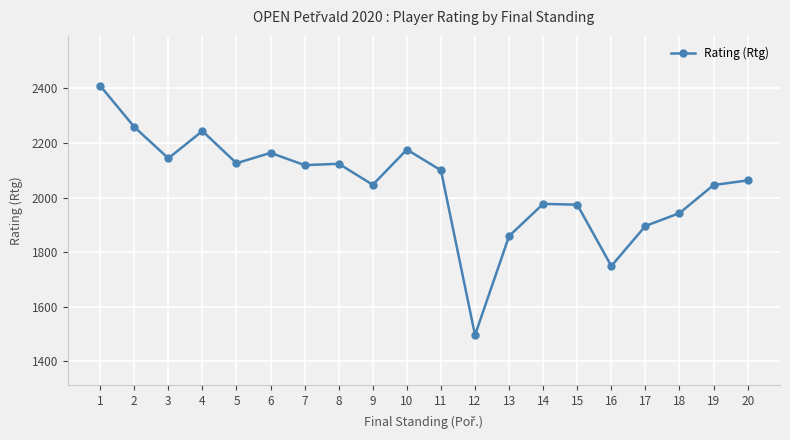

What is the value of the 1st point from the left?

2410